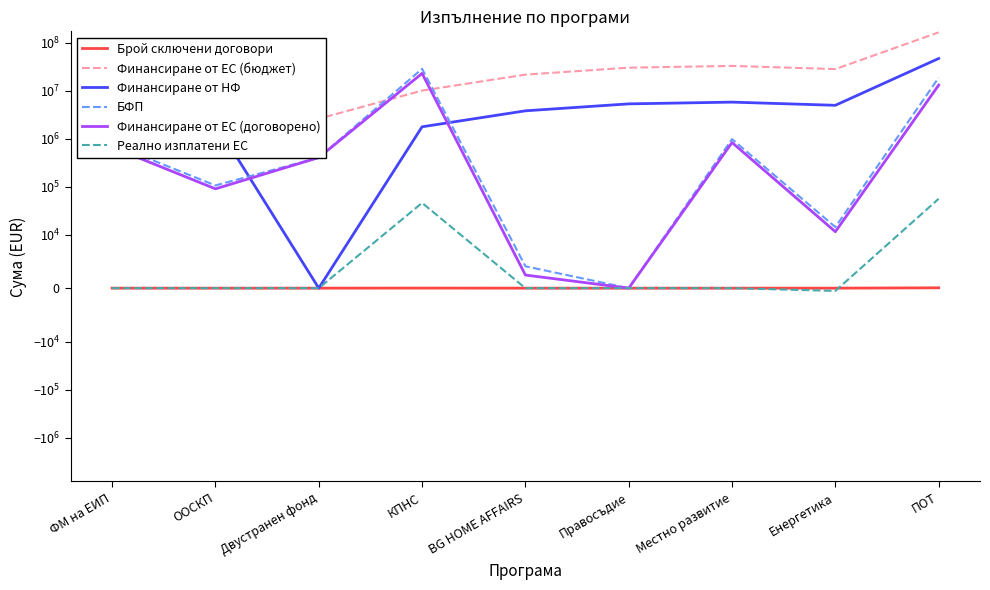

At which category does the chart reach its peak across all series?

ПОТ